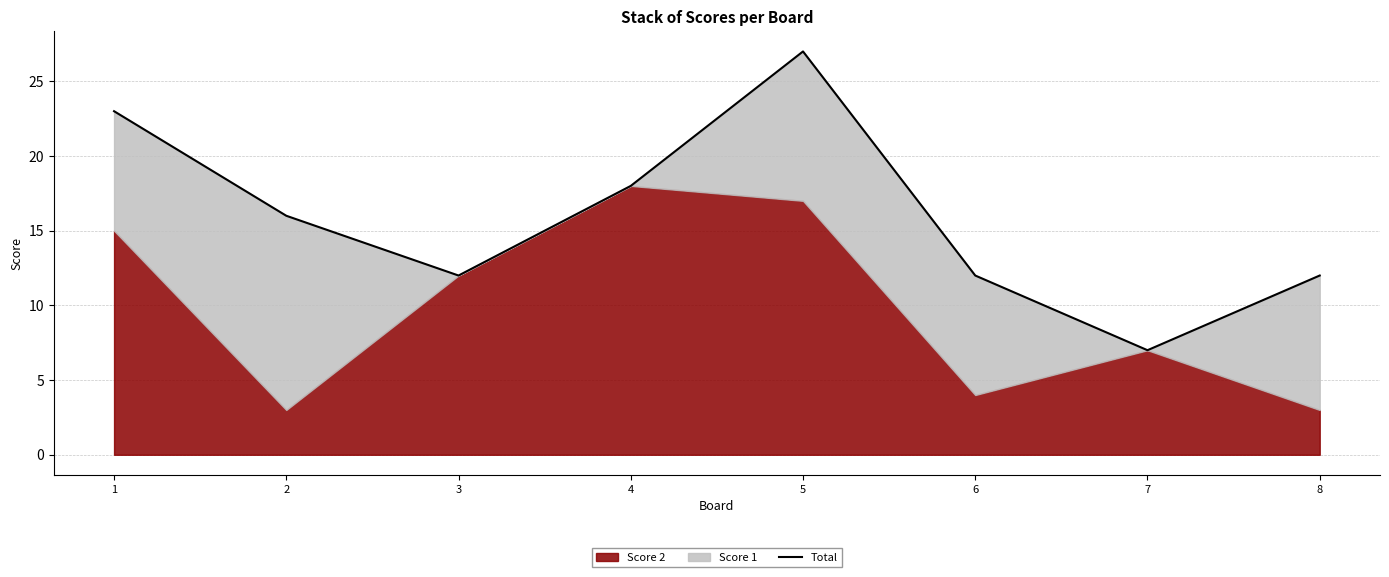

How many interior local valleys (lower than both neighbors) does the data have?

2